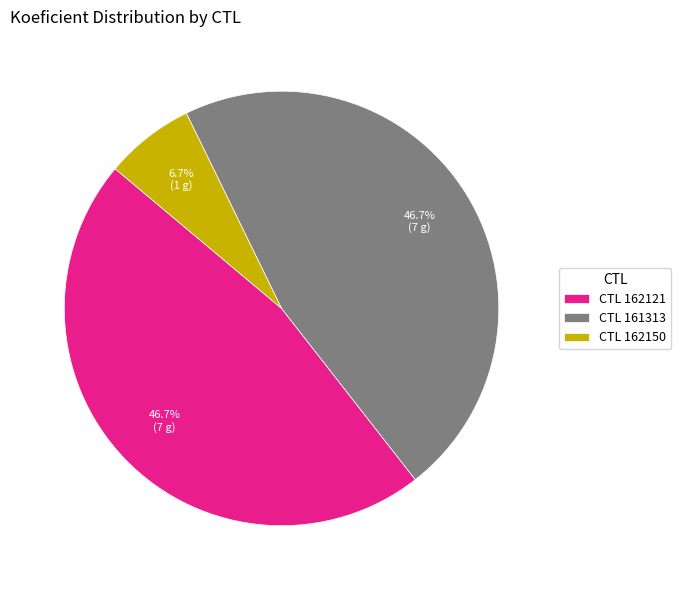

Combined, what portion of the pie is CTL 162150 and CTL 162121?

53.3%